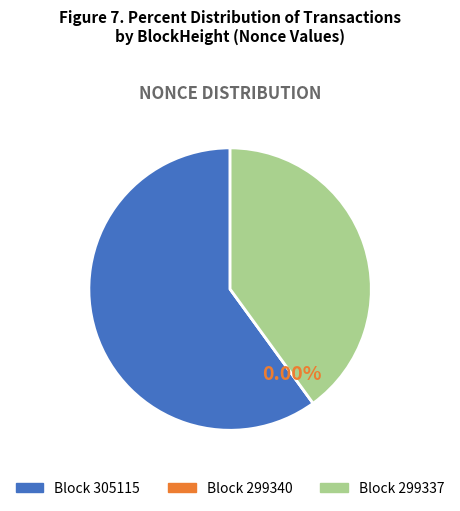

What portion of the pie excludes 299340?

100.0%